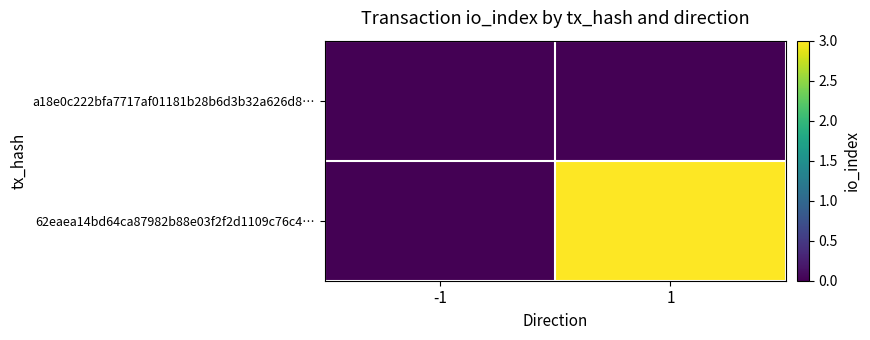

Which series has the widest spread of values?

62eaea14bd64ca87982b88e03f2f2d1109c76c4…